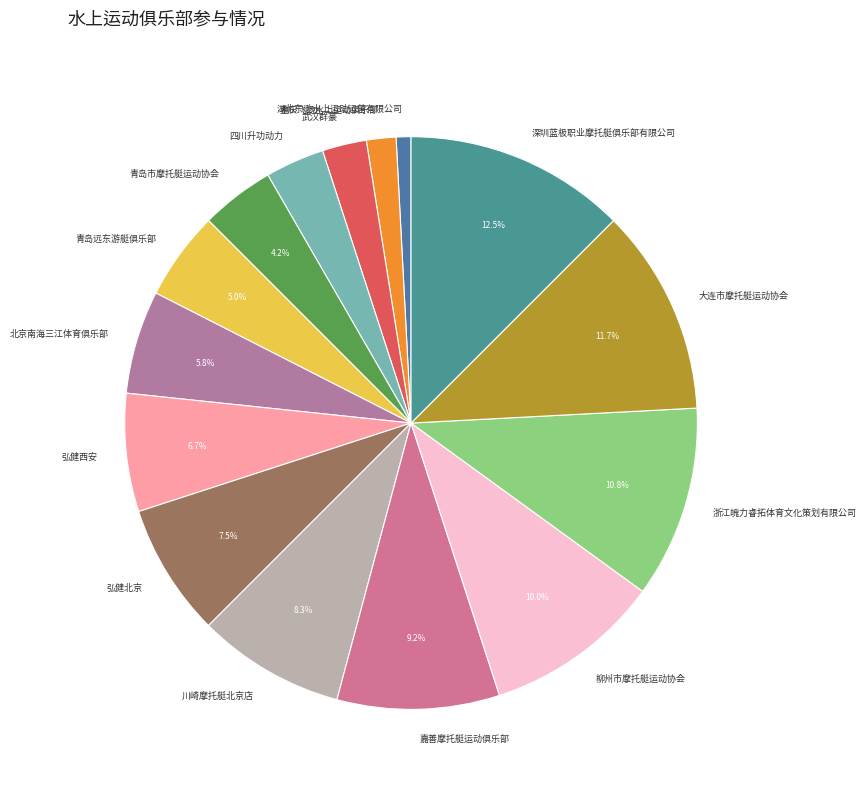

The 青岛远东游艇俱乐部 slice represents 5% of the pie. True or false?

True